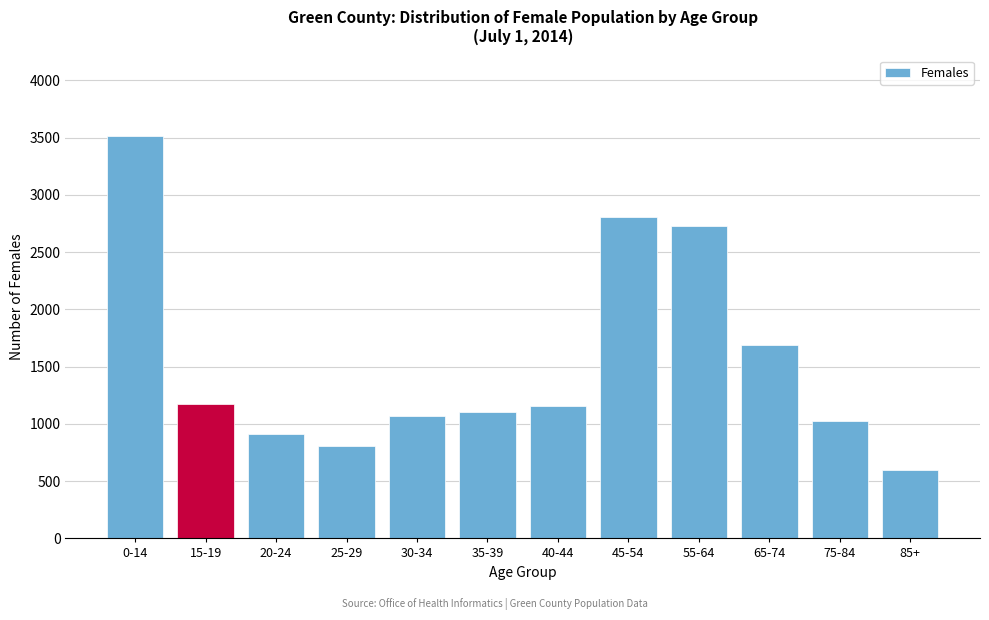

Reading right to left, what are all the values shown in this chart?

85+=600	75-84=1029	65-74=1691	55-64=2724	45-54=2803	40-44=1155	35-39=1108	30-34=1072	25-29=811	20-24=908	15-19=1177	0-14=3513